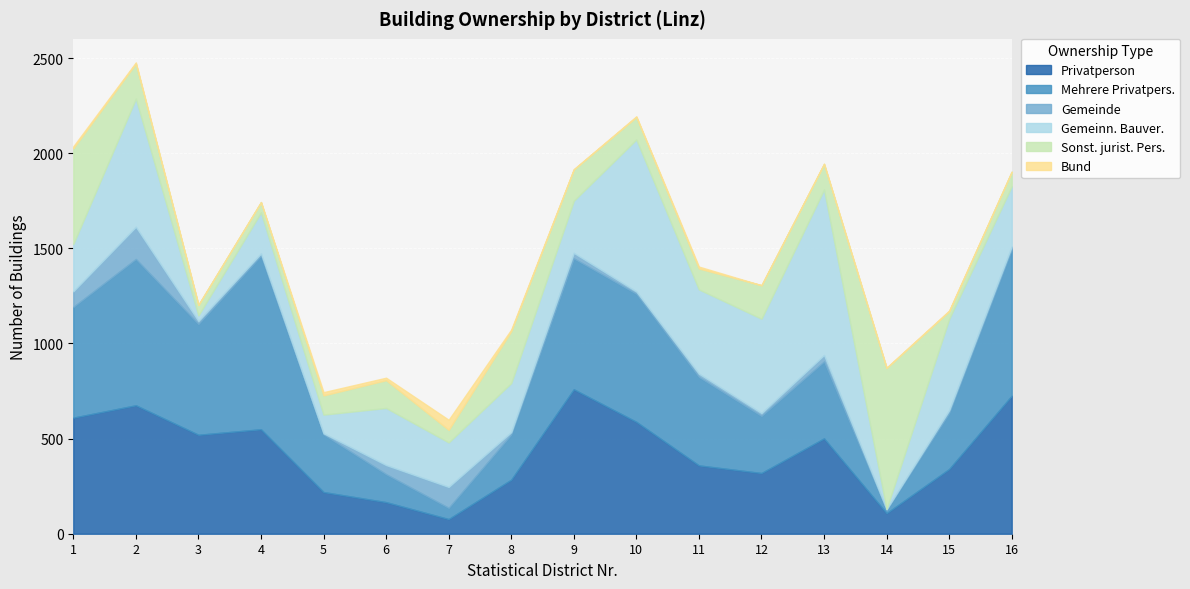

True or false: Mehrere Privatpers. has a value of 294 at 15.

True